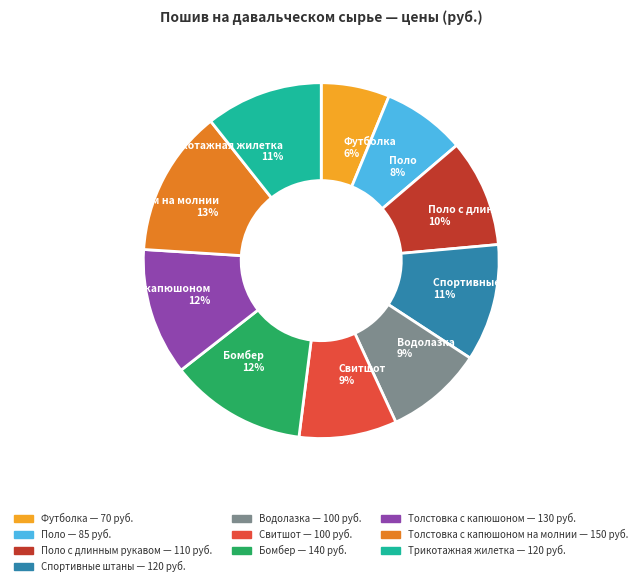

To the nearest percent, what percentage of the pie is Трикотажная жилетка 11%?

11%